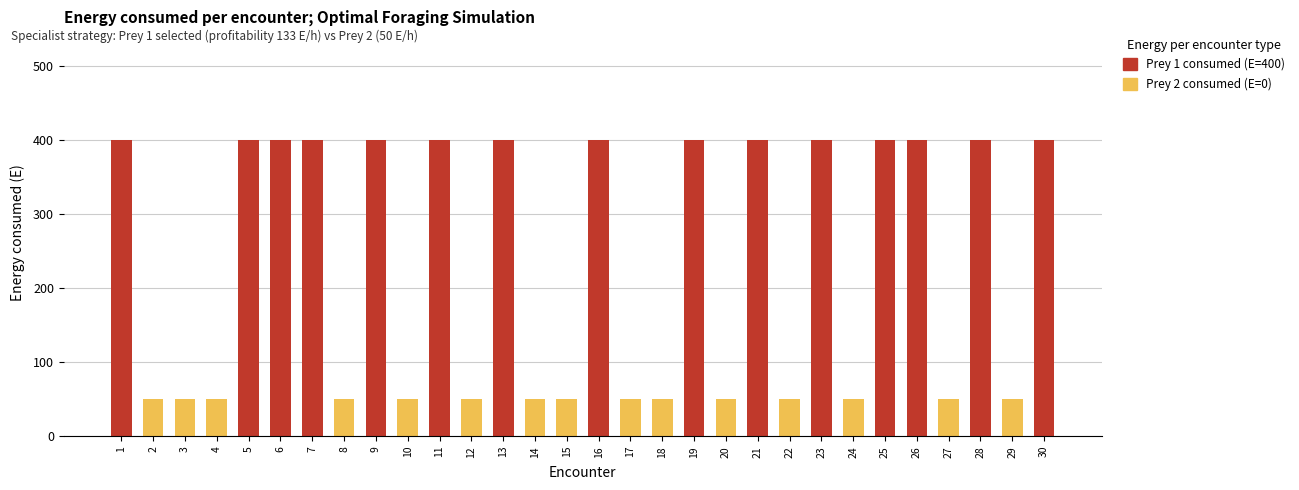

The Prey 1 consumed (E=400) series shows 400 at 30. True or false?

True